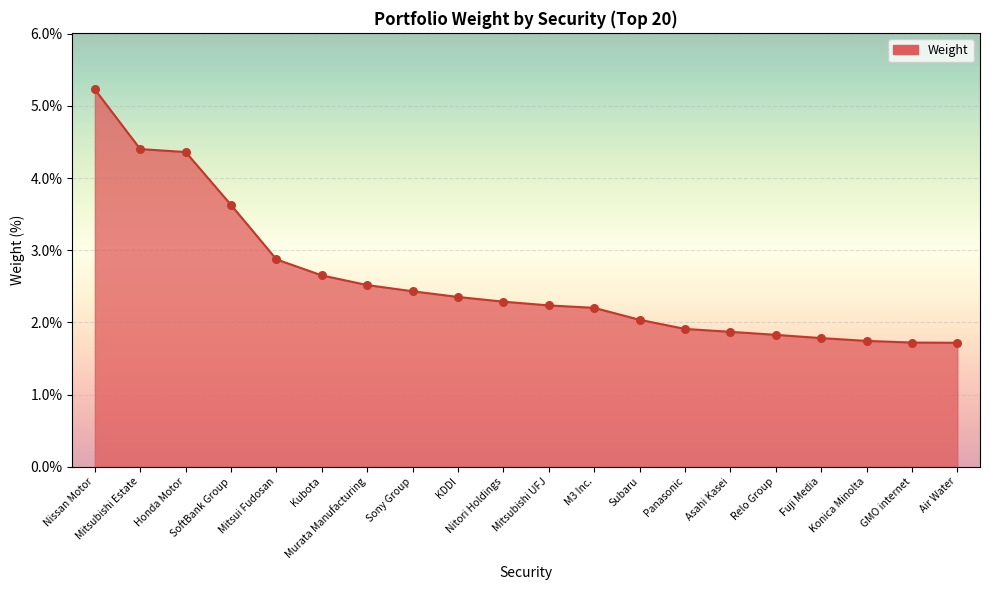

What is the ratio of the value at GMO internet to the value at Mitsubishi UFJ?

0.8